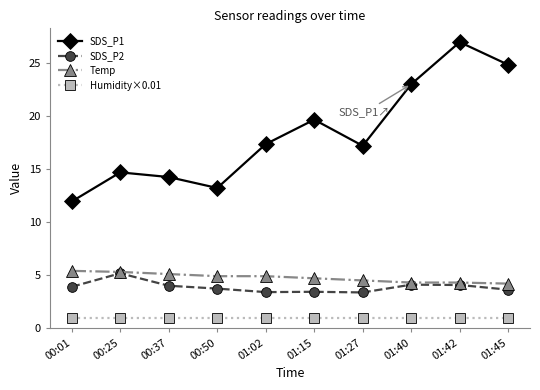

Is the value of Humidity×0.01 at 00:37 greater than the value of Temp at 00:25?

No